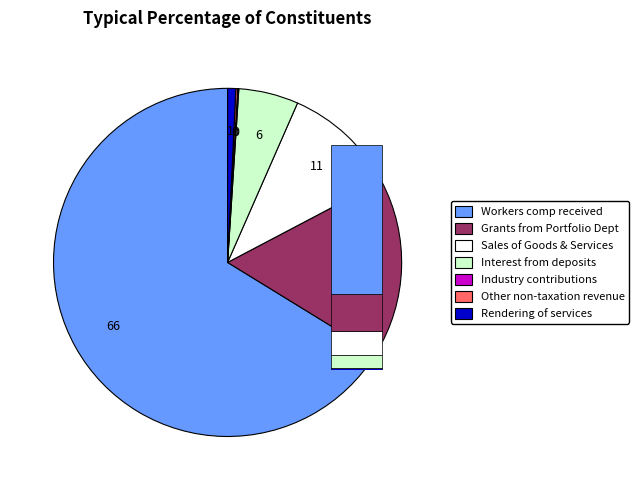

Count the number of slices in the pie.

7